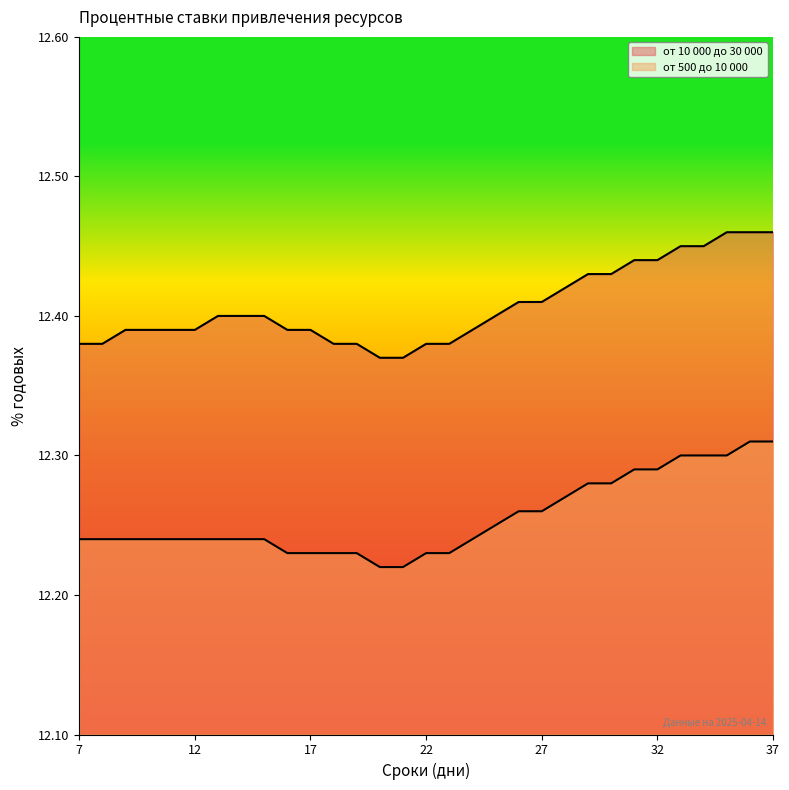

The value of от 10 000 до 30 000 at 37 is 7.2. True or false?

False